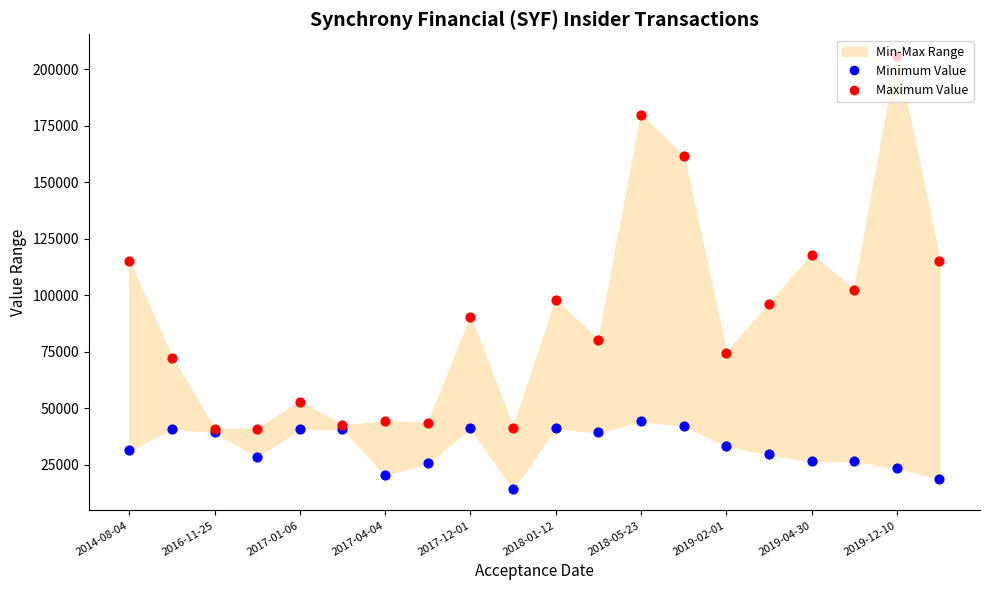

Which series has the largest Y range (max minus min)?

Maximum Value